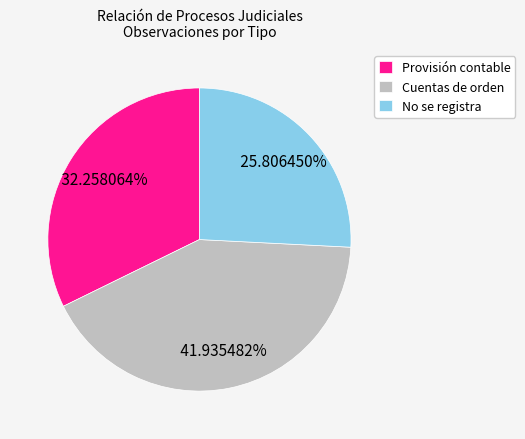

To the nearest percent, what percentage of the pie is Cuentas de orden?

42%